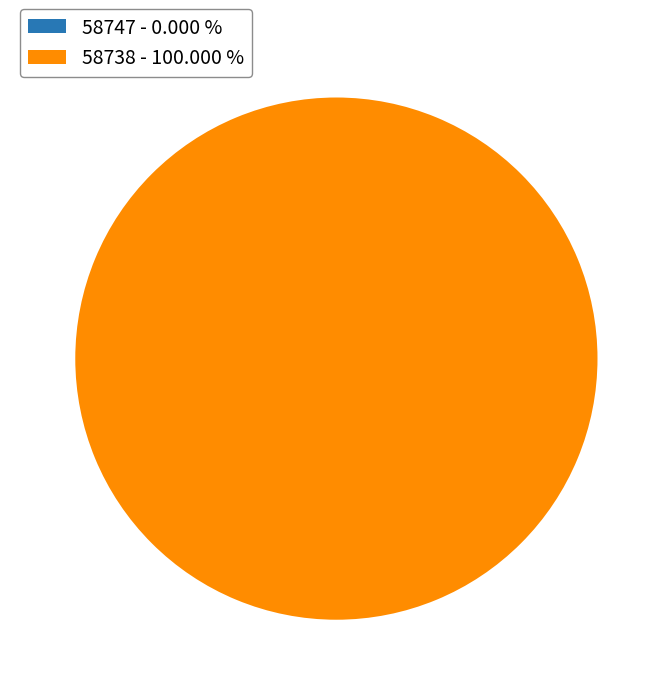

What percentage do 58747 and 58738 together represent?

100.0%